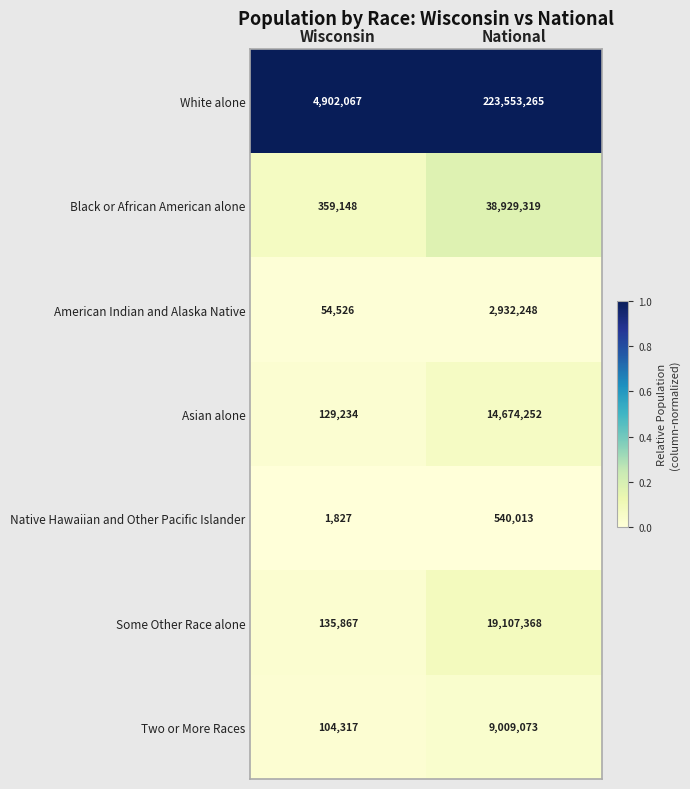

How many series are shown in this chart?

7